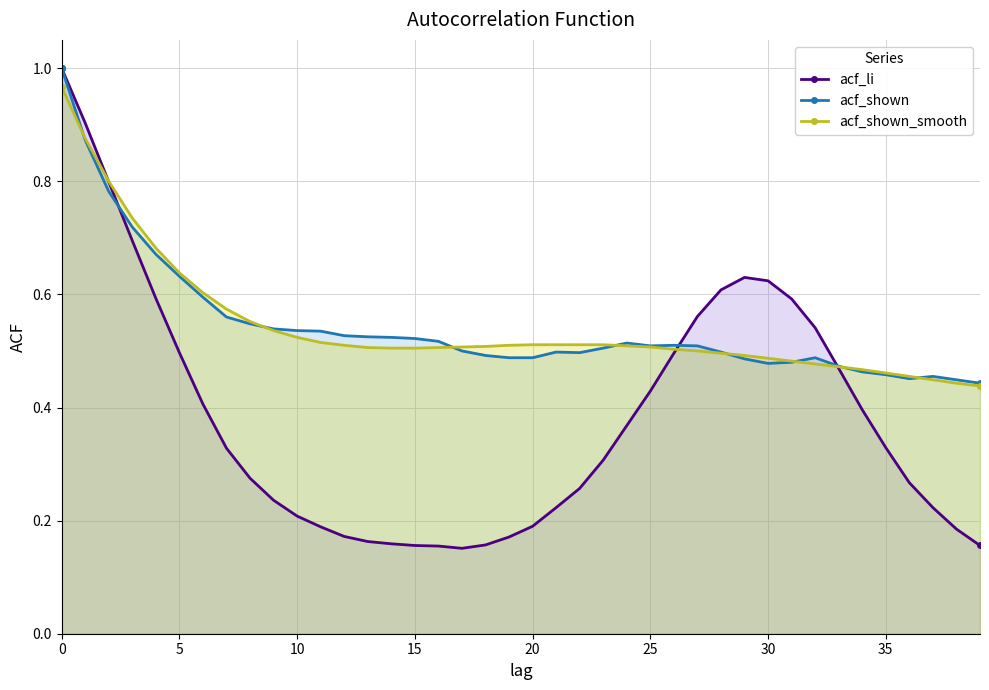

What is the maximum value for acf_li?

1.0